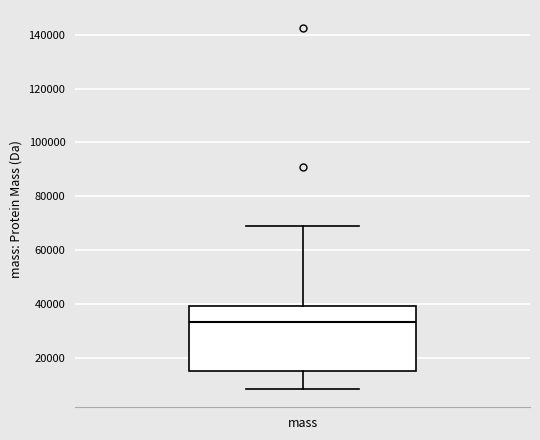

Transcribe this box plot: give where the median line is, the range the box spans, and where the two whiskers end, as read against the y-axis. The values are not printed on the chart, so give them approximately, as read against the axis.

median 34000, box 16000 to 40000, whiskers 8000 to 68000